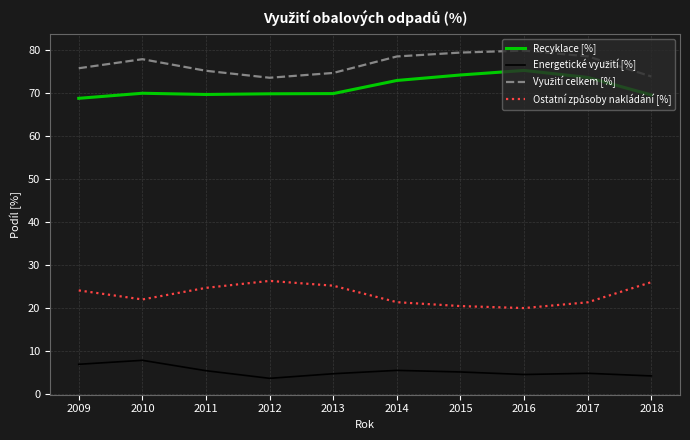

What is the total value across all series at 2012?

173.6